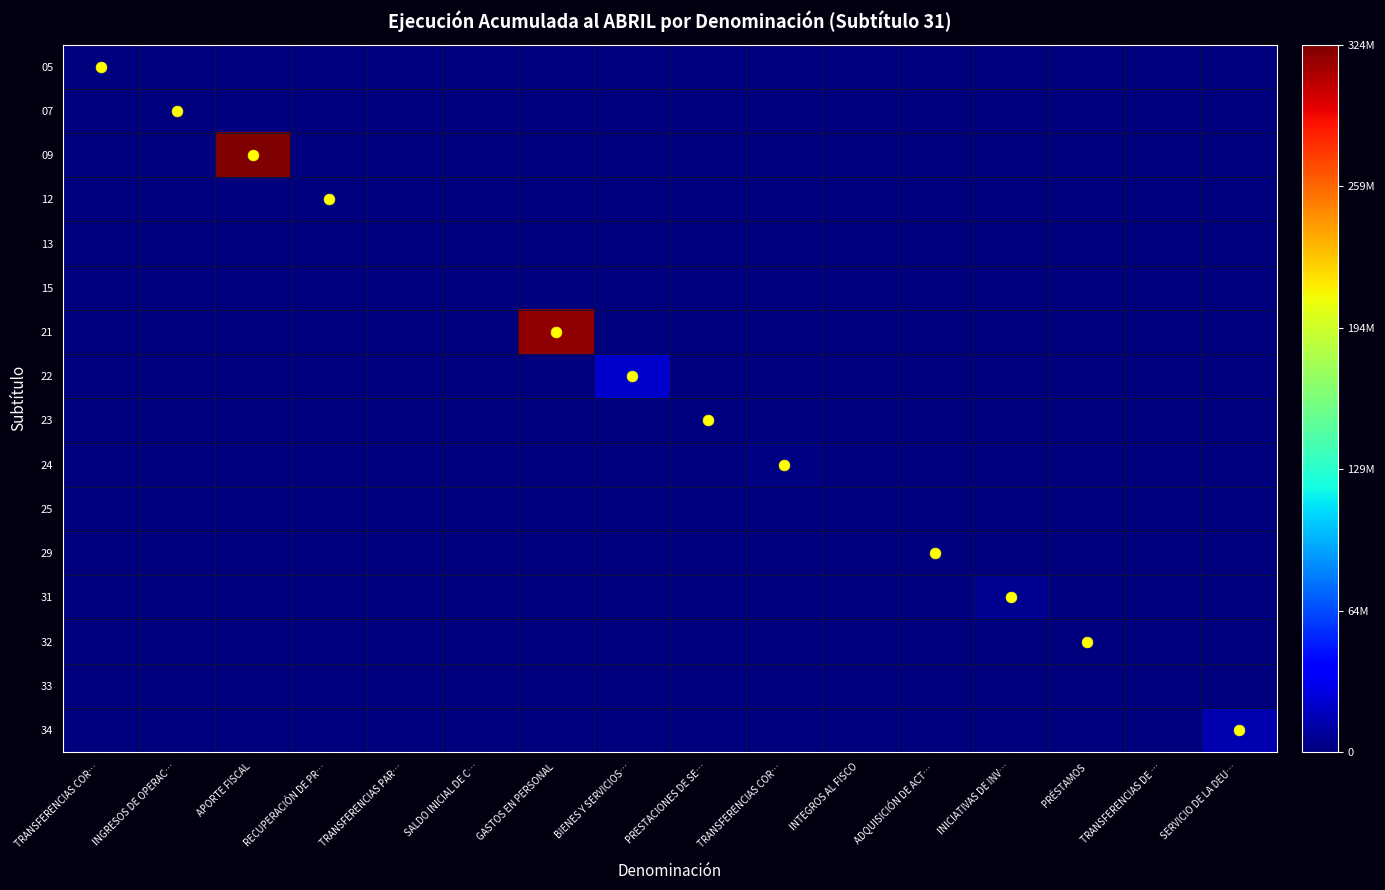

Reading right to left, what are all the values shown in this chart?

05: SERVICIO DE LA DEU…=0	TRANSFERENCIAS DE …=0	PRÉSTAMOS=0	INICIATIVAS DE INV…=0	ADQUISICIÓN DE ACT…=0	INTEGROS AL FISCO=0	TRANSFERENCIAS COR…=0	PRESTACIONES DE SE…=0	BIENES Y SERVICIOS…=0	GASTOS EN PERSONAL=0	SALDO INICIAL DE C…=0	TRANSFERENCIAS PAR…=0	RECUPERACIÓN DE PR…=0	APORTE FISCAL=0	INGRESOS DE OPERAC…=0	TRANSFERENCIAS COR…=504152
07: SERVICIO DE LA DEU…=0	TRANSFERENCIAS DE …=0	PRÉSTAMOS=0	INICIATIVAS DE INV…=0	ADQUISICIÓN DE ACT…=0	INTEGROS AL FISCO=0	TRANSFERENCIAS COR…=0	PRESTACIONES DE SE…=0	BIENES Y SERVICIOS…=0	GASTOS EN PERSONAL=0	SALDO INICIAL DE C…=0	TRANSFERENCIAS PAR…=0	RECUPERACIÓN DE PR…=0	APORTE FISCAL=0	INGRESOS DE OPERAC…=1147678	TRANSFERENCIAS COR…=0
09: SERVICIO DE LA DEU…=0	TRANSFERENCIAS DE …=0	PRÉSTAMOS=0	INICIATIVAS DE INV…=0	ADQUISICIÓN DE ACT…=0	INTEGROS AL FISCO=0	TRANSFERENCIAS COR…=0	PRESTACIONES DE SE…=0	BIENES Y SERVICIOS…=0	GASTOS EN PERSONAL=0	SALDO INICIAL DE C…=0	TRANSFERENCIAS PAR…=0	RECUPERACIÓN DE PR…=0	APORTE FISCAL=324535387	INGRESOS DE OPERAC…=0	TRANSFERENCIAS COR…=0
12: SERVICIO DE LA DEU…=0	TRANSFERENCIAS DE …=0	PRÉSTAMOS=0	INICIATIVAS DE INV…=0	ADQUISICIÓN DE ACT…=0	INTEGROS AL FISCO=0	TRANSFERENCIAS COR…=0	PRESTACIONES DE SE…=0	BIENES Y SERVICIOS…=0	GASTOS EN PERSONAL=0	SALDO INICIAL DE C…=0	TRANSFERENCIAS PAR…=0	RECUPERACIÓN DE PR…=334955	APORTE FISCAL=0	INGRESOS DE OPERAC…=0	TRANSFERENCIAS COR…=0
13: SERVICIO DE LA DEU…=0	TRANSFERENCIAS DE …=0	PRÉSTAMOS=0	INICIATIVAS DE INV…=0	ADQUISICIÓN DE ACT…=0	INTEGROS AL FISCO=0	TRANSFERENCIAS COR…=0	PRESTACIONES DE SE…=0	BIENES Y SERVICIOS…=0	GASTOS EN PERSONAL=0	SALDO INICIAL DE C…=0	TRANSFERENCIAS PAR…=0	RECUPERACIÓN DE PR…=0	APORTE FISCAL=0	INGRESOS DE OPERAC…=0	TRANSFERENCIAS COR…=0
15: SERVICIO DE LA DEU…=0	TRANSFERENCIAS DE …=0	PRÉSTAMOS=0	INICIATIVAS DE INV…=0	ADQUISICIÓN DE ACT…=0	INTEGROS AL FISCO=0	TRANSFERENCIAS COR…=0	PRESTACIONES DE SE…=0	BIENES Y SERVICIOS…=0	GASTOS EN PERSONAL=0	SALDO INICIAL DE C…=0	TRANSFERENCIAS PAR…=0	RECUPERACIÓN DE PR…=0	APORTE FISCAL=0	INGRESOS DE OPERAC…=0	TRANSFERENCIAS COR…=0
21: SERVICIO DE LA DEU…=0	TRANSFERENCIAS DE …=0	PRÉSTAMOS=0	INICIATIVAS DE INV…=0	ADQUISICIÓN DE ACT…=0	INTEGROS AL FISCO=0	TRANSFERENCIAS COR…=0	PRESTACIONES DE SE…=0	BIENES Y SERVICIOS…=0	GASTOS EN PERSONAL=318376851	SALDO INICIAL DE C…=0	TRANSFERENCIAS PAR…=0	RECUPERACIÓN DE PR…=0	APORTE FISCAL=0	INGRESOS DE OPERAC…=0	TRANSFERENCIAS COR…=0
22: SERVICIO DE LA DEU…=0	TRANSFERENCIAS DE …=0	PRÉSTAMOS=0	INICIATIVAS DE INV…=0	ADQUISICIÓN DE ACT…=0	INTEGROS AL FISCO=0	TRANSFERENCIAS COR…=0	PRESTACIONES DE SE…=0	BIENES Y SERVICIOS…=22027708	GASTOS EN PERSONAL=0	SALDO INICIAL DE C…=0	TRANSFERENCIAS PAR…=0	RECUPERACIÓN DE PR…=0	APORTE FISCAL=0	INGRESOS DE OPERAC…=0	TRANSFERENCIAS COR…=0
23: SERVICIO DE LA DEU…=0	TRANSFERENCIAS DE …=0	PRÉSTAMOS=0	INICIATIVAS DE INV…=0	ADQUISICIÓN DE ACT…=0	INTEGROS AL FISCO=0	TRANSFERENCIAS COR…=0	PRESTACIONES DE SE…=435014	BIENES Y SERVICIOS…=0	GASTOS EN PERSONAL=0	SALDO INICIAL DE C…=0	TRANSFERENCIAS PAR…=0	RECUPERACIÓN DE PR…=0	APORTE FISCAL=0	INGRESOS DE OPERAC…=0	TRANSFERENCIAS COR…=0
24: SERVICIO DE LA DEU…=0	TRANSFERENCIAS DE …=0	PRÉSTAMOS=0	INICIATIVAS DE INV…=0	ADQUISICIÓN DE ACT…=0	INTEGROS AL FISCO=0	TRANSFERENCIAS COR…=2499430	PRESTACIONES DE SE…=0	BIENES Y SERVICIOS…=0	GASTOS EN PERSONAL=0	SALDO INICIAL DE C…=0	TRANSFERENCIAS PAR…=0	RECUPERACIÓN DE PR…=0	APORTE FISCAL=0	INGRESOS DE OPERAC…=0	TRANSFERENCIAS COR…=0
25: SERVICIO DE LA DEU…=0	TRANSFERENCIAS DE …=0	PRÉSTAMOS=0	INICIATIVAS DE INV…=0	ADQUISICIÓN DE ACT…=0	INTEGROS AL FISCO=0	TRANSFERENCIAS COR…=0	PRESTACIONES DE SE…=0	BIENES Y SERVICIOS…=0	GASTOS EN PERSONAL=0	SALDO INICIAL DE C…=0	TRANSFERENCIAS PAR…=0	RECUPERACIÓN DE PR…=0	APORTE FISCAL=0	INGRESOS DE OPERAC…=0	TRANSFERENCIAS COR…=0
29: SERVICIO DE LA DEU…=0	TRANSFERENCIAS DE …=0	PRÉSTAMOS=0	INICIATIVAS DE INV…=0	ADQUISICIÓN DE ACT…=409752	INTEGROS AL FISCO=0	TRANSFERENCIAS COR…=0	PRESTACIONES DE SE…=0	BIENES Y SERVICIOS…=0	GASTOS EN PERSONAL=0	SALDO INICIAL DE C…=0	TRANSFERENCIAS PAR…=0	RECUPERACIÓN DE PR…=0	APORTE FISCAL=0	INGRESOS DE OPERAC…=0	TRANSFERENCIAS COR…=0
31: SERVICIO DE LA DEU…=0	TRANSFERENCIAS DE …=0	PRÉSTAMOS=0	INICIATIVAS DE INV…=6207761	ADQUISICIÓN DE ACT…=0	INTEGROS AL FISCO=0	TRANSFERENCIAS COR…=0	PRESTACIONES DE SE…=0	BIENES Y SERVICIOS…=0	GASTOS EN PERSONAL=0	SALDO INICIAL DE C…=0	TRANSFERENCIAS PAR…=0	RECUPERACIÓN DE PR…=0	APORTE FISCAL=0	INGRESOS DE OPERAC…=0	TRANSFERENCIAS COR…=0
32: SERVICIO DE LA DEU…=0	TRANSFERENCIAS DE …=0	PRÉSTAMOS=646954	INICIATIVAS DE INV…=0	ADQUISICIÓN DE ACT…=0	INTEGROS AL FISCO=0	TRANSFERENCIAS COR…=0	PRESTACIONES DE SE…=0	BIENES Y SERVICIOS…=0	GASTOS EN PERSONAL=0	SALDO INICIAL DE C…=0	TRANSFERENCIAS PAR…=0	RECUPERACIÓN DE PR…=0	APORTE FISCAL=0	INGRESOS DE OPERAC…=0	TRANSFERENCIAS COR…=0
33: SERVICIO DE LA DEU…=0	TRANSFERENCIAS DE …=0	PRÉSTAMOS=0	INICIATIVAS DE INV…=0	ADQUISICIÓN DE ACT…=0	INTEGROS AL FISCO=0	TRANSFERENCIAS COR…=0	PRESTACIONES DE SE…=0	BIENES Y SERVICIOS…=0	GASTOS EN PERSONAL=0	SALDO INICIAL DE C…=0	TRANSFERENCIAS PAR…=0	RECUPERACIÓN DE PR…=0	APORTE FISCAL=0	INGRESOS DE OPERAC…=0	TRANSFERENCIAS COR…=0
34: SERVICIO DE LA DEU…=15109676	TRANSFERENCIAS DE …=0	PRÉSTAMOS=0	INICIATIVAS DE INV…=0	ADQUISICIÓN DE ACT…=0	INTEGROS AL FISCO=0	TRANSFERENCIAS COR…=0	PRESTACIONES DE SE…=0	BIENES Y SERVICIOS…=0	GASTOS EN PERSONAL=0	SALDO INICIAL DE C…=0	TRANSFERENCIAS PAR…=0	RECUPERACIÓN DE PR…=0	APORTE FISCAL=0	INGRESOS DE OPERAC…=0	TRANSFERENCIAS COR…=0